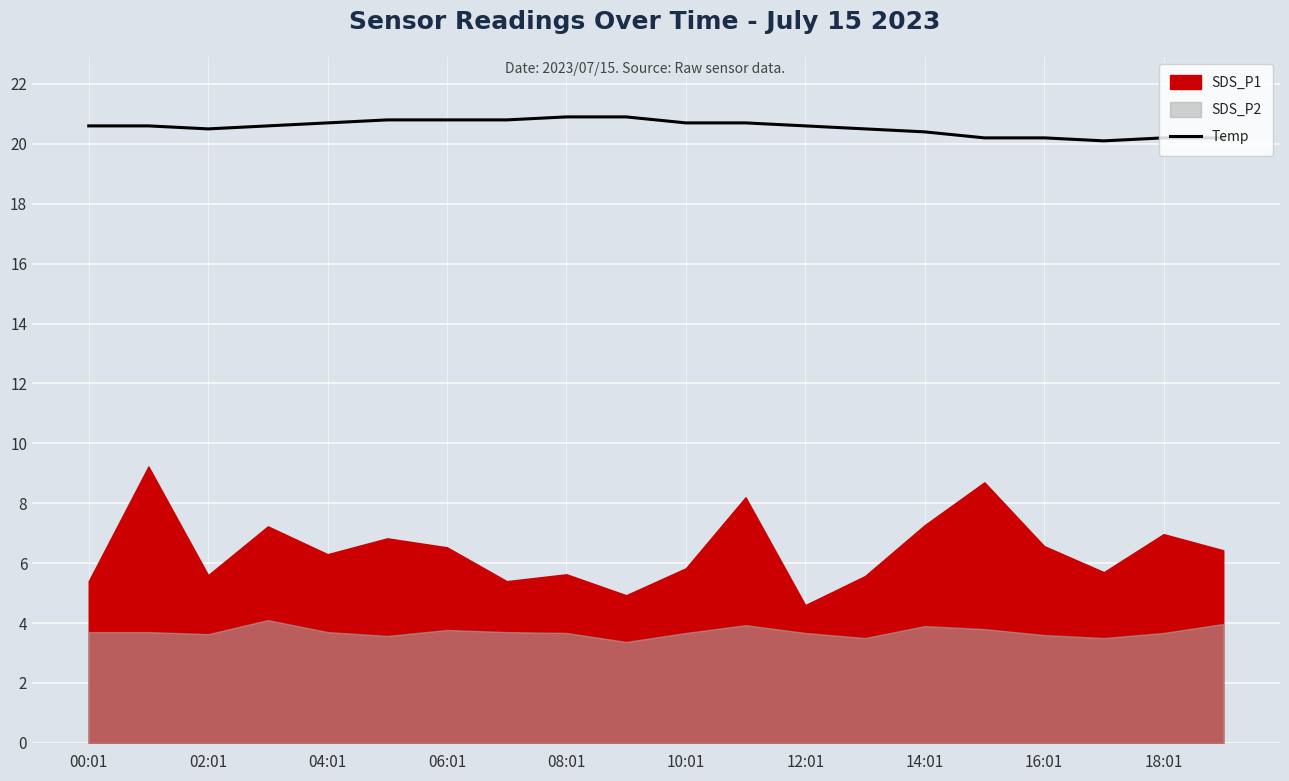

The Temp series shows 20.4 at 14:01. True or false?

True